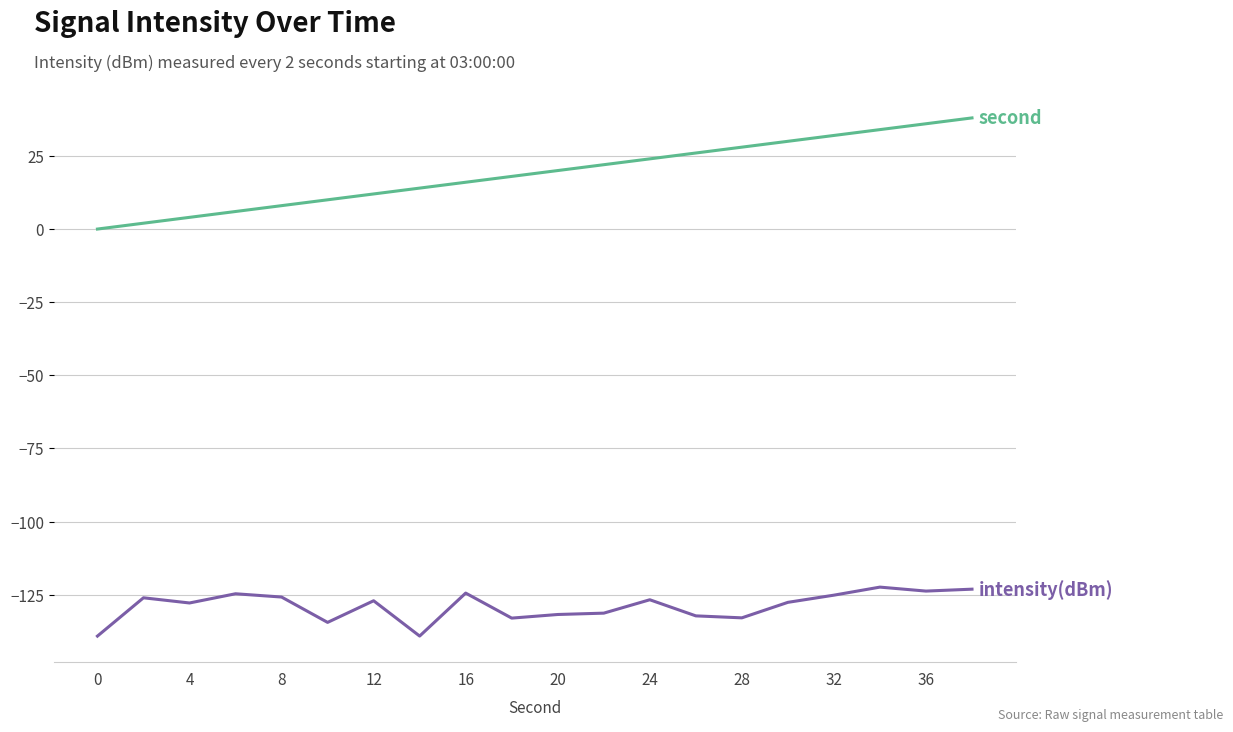

What is the minimum value shown in the chart?

-139.2